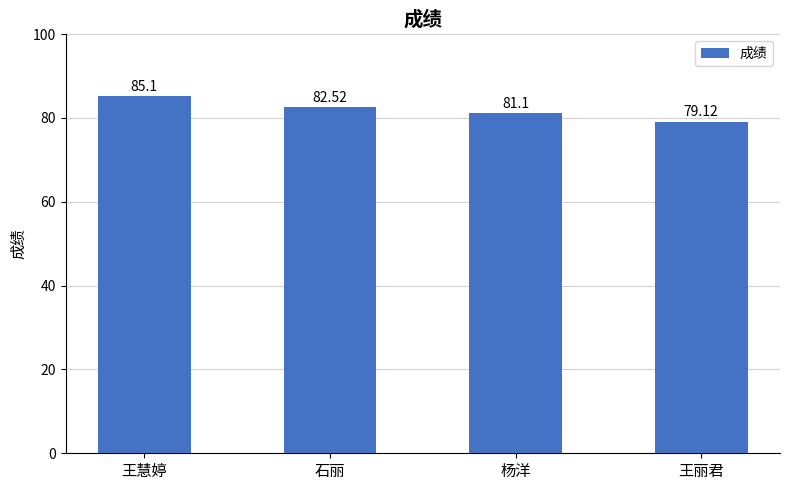

Reading left to right, extract all data points from this chart.

王慧婷=85.1	石丽=82.5	杨洋=81.1	王丽君=79.1